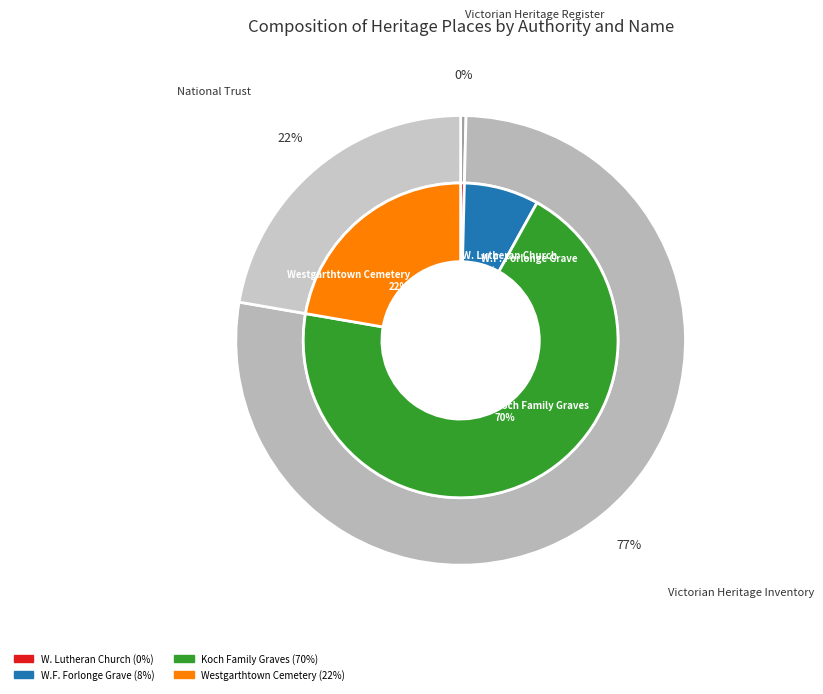

How many slices are in this pie chart?

4